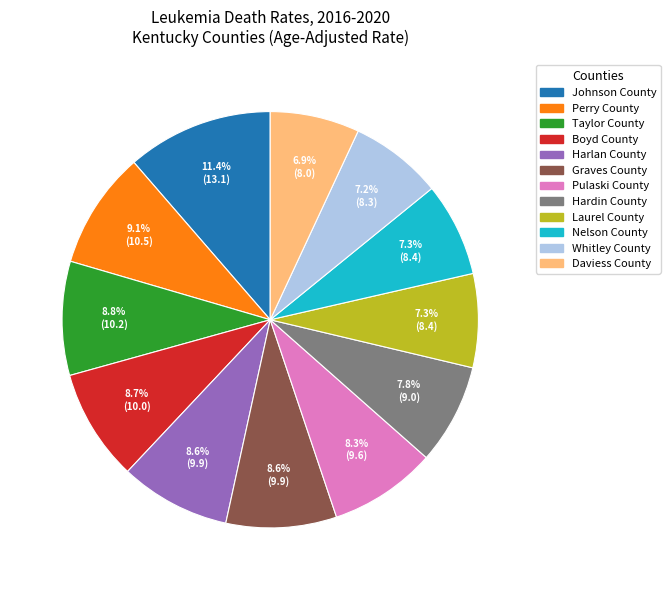

What percentage do Laurel County and Pulaski County together represent?

15.6%